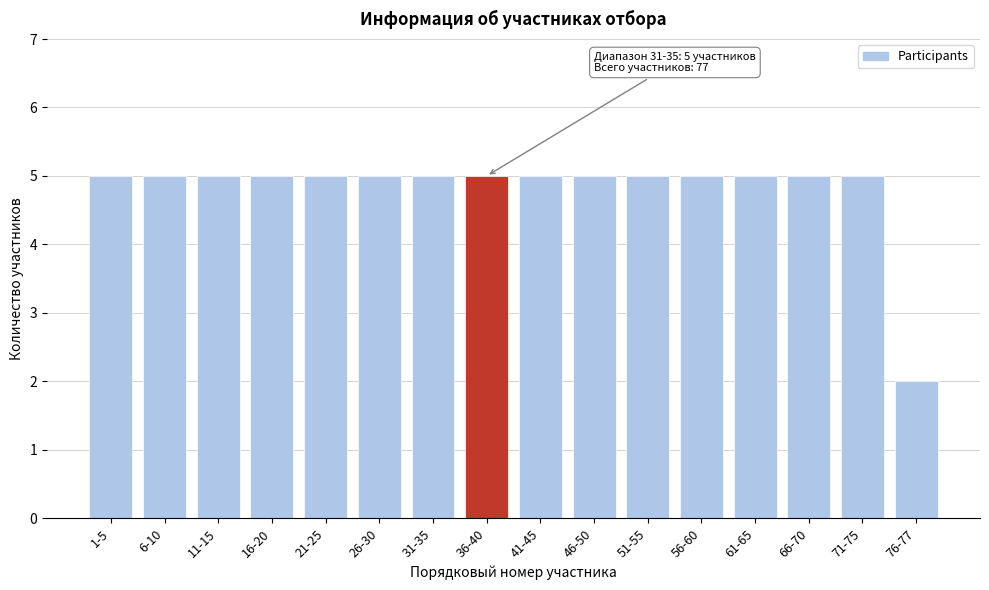

Reading right to left, list all the values displayed in this chart.

2	5	5	5	5	5	5	5	5	5	5	5	5	5	5	5